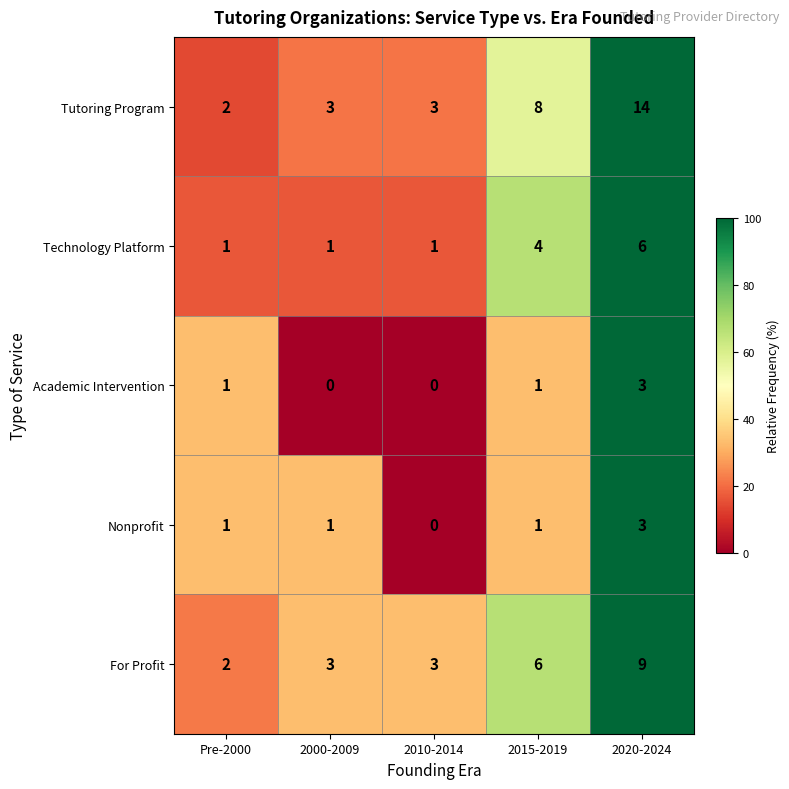

Reading right to left, extract all data points from this chart.

Tutoring Program: 2020-2024=14	2015-2019=8	2010-2014=3	2000-2009=3	Pre-2000=2
Technology Platform: 2020-2024=6	2015-2019=4	2010-2014=1	2000-2009=1	Pre-2000=1
Academic Intervention: 2020-2024=3	2015-2019=1	2010-2014=0	2000-2009=0	Pre-2000=1
Nonprofit: 2020-2024=3	2015-2019=1	2010-2014=0	2000-2009=1	Pre-2000=1
For Profit: 2020-2024=9	2015-2019=6	2010-2014=3	2000-2009=3	Pre-2000=2